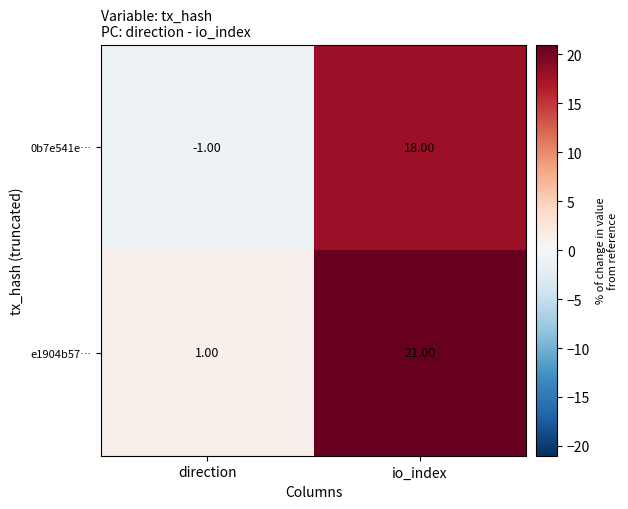

Rank the series at direction from lowest to highest value.

0b7e541e…, e1904b57…